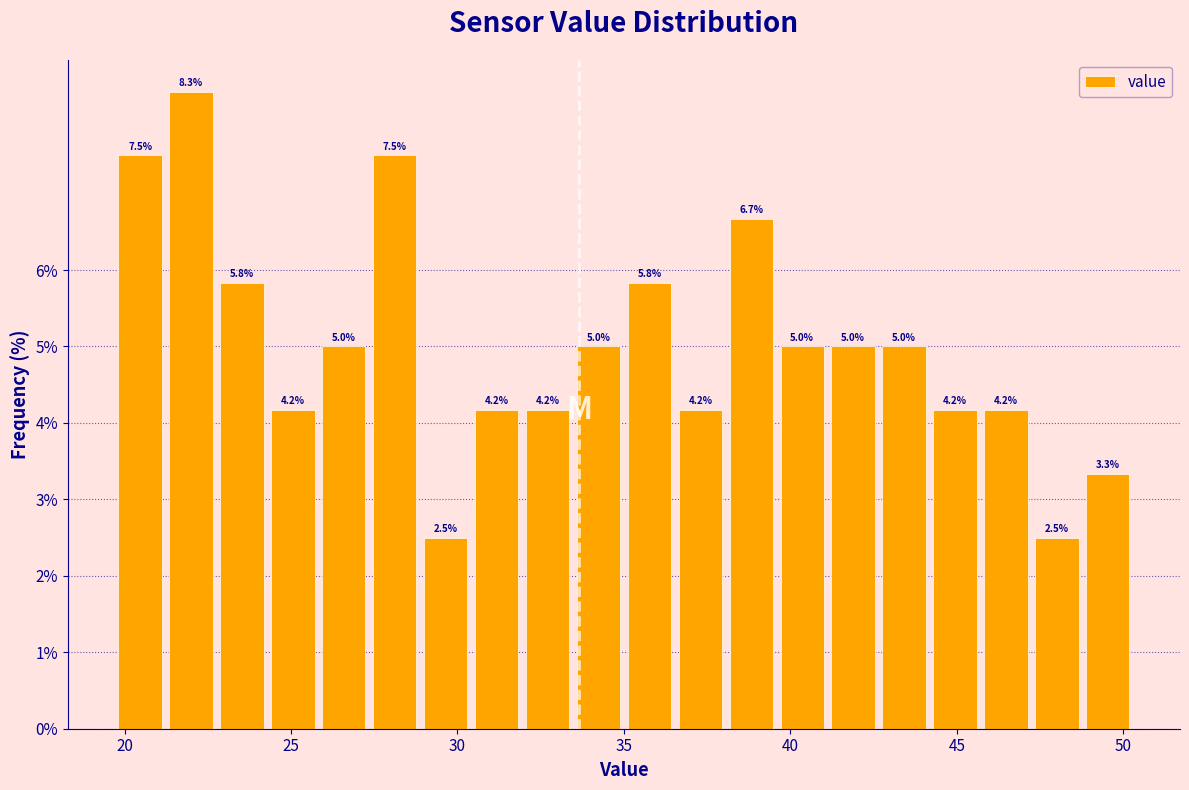

Read against the x-axis, roughly where is the centre of the tallest bar?

22.0